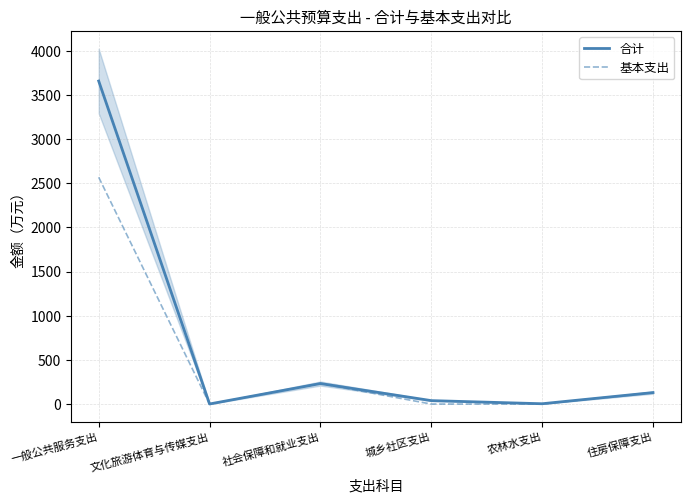

Reading right to left, what are all the values shown in this chart?

合计: 住房保障支出=130.0	农林水支出=3.6	城乡社区支出=39.0	社会保障和就业支出=232.4	文化旅游体育与传媒支出=1.0	一般公共服务支出=3657.8
基本支出: 住房保障支出=130.0	农林水支出=0.0	城乡社区支出=0.0	社会保障和就业支出=232.4	文化旅游体育与传媒支出=0.0	一般公共服务支出=2568.3